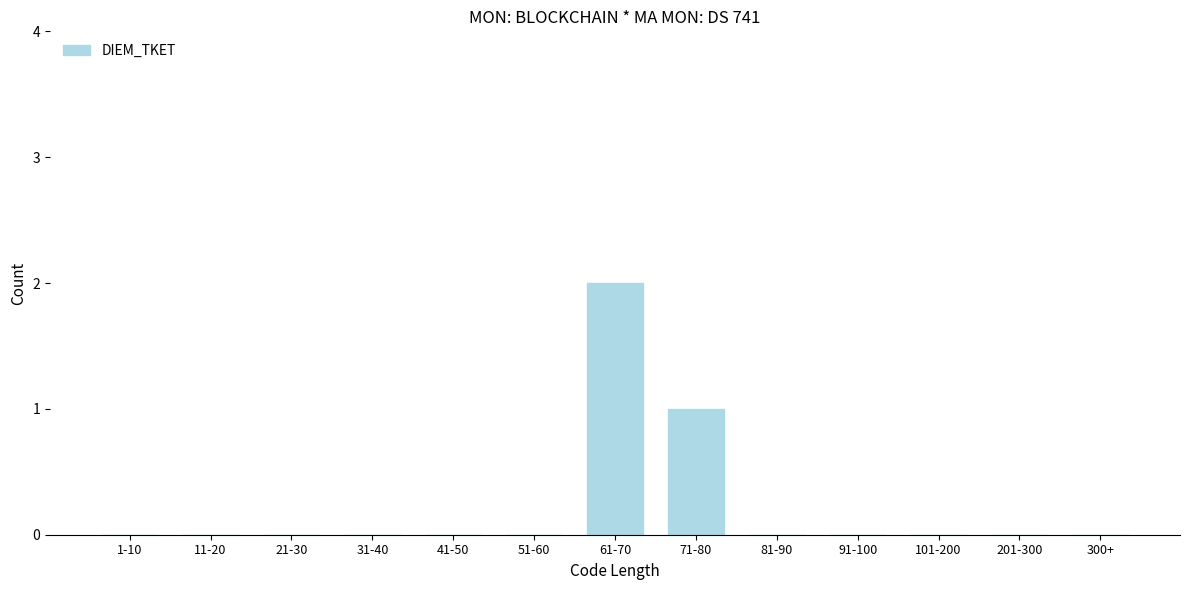

Reading left to right, transcribe all the data shown in this chart.

1-10=0	11-20=0	21-30=0	31-40=0	41-50=0	51-60=0	61-70=2	71-80=1	81-90=0	91-100=0	101-200=0	201-300=0	300+=0